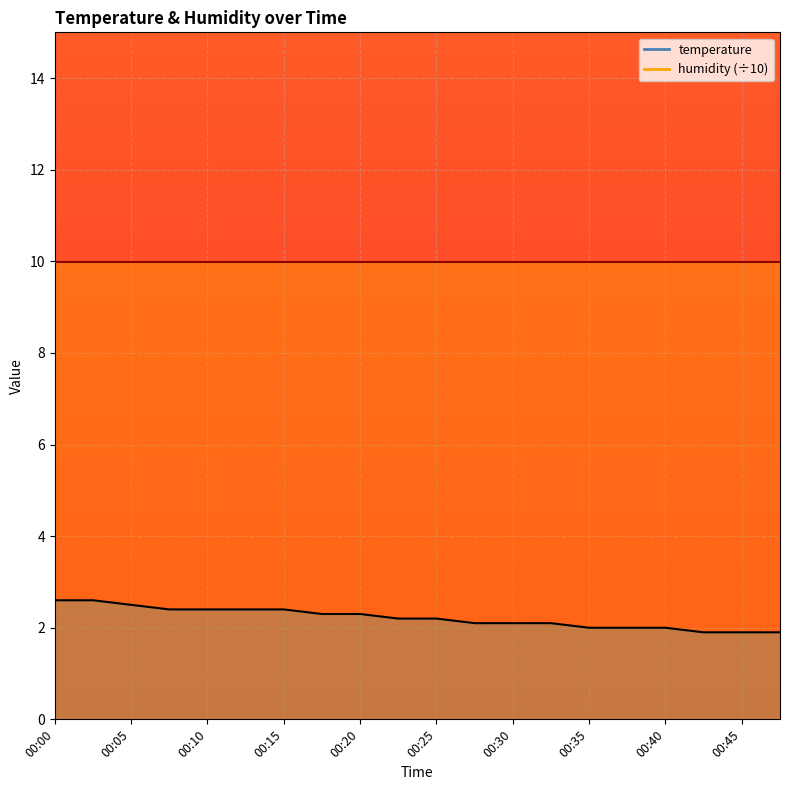

Reading right to left, what are all the values shown in this chart?

1.9	1.9	1.9	2.0	2.0	2.0	2.1	2.1	2.1	2.2	2.2	2.3	2.3	2.4	2.4	2.4	2.4	2.5	2.6	2.6